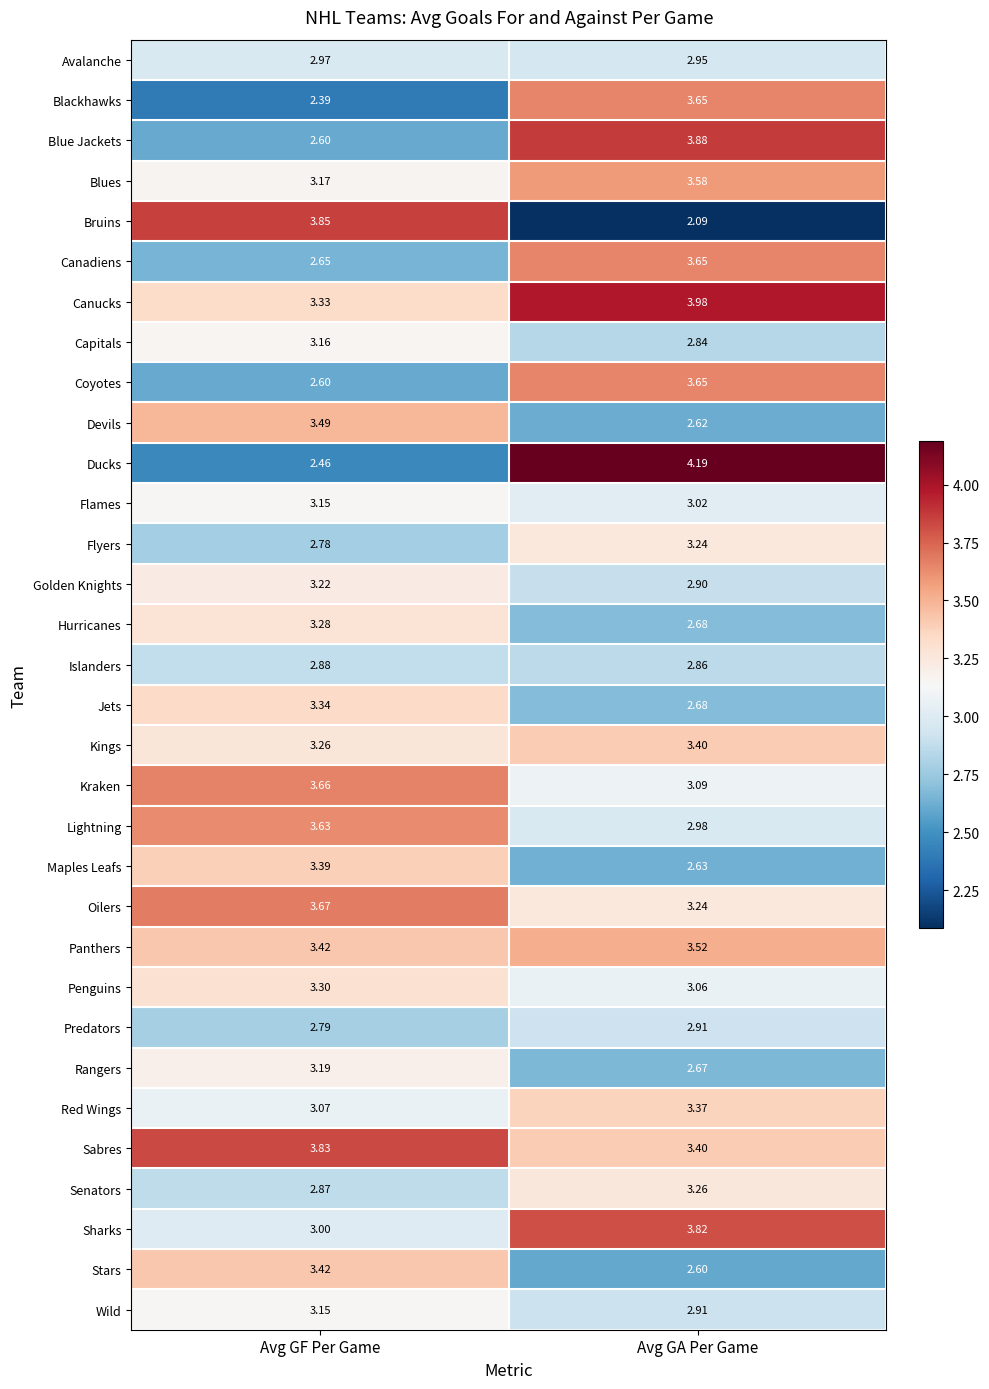

Between Avg GF Per Game and Avg GA Per Game, which series saw the biggest shift?

Bruins